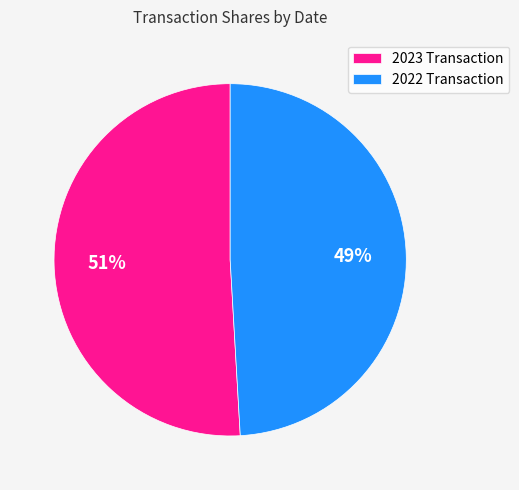

Rank the categories by value from lowest to highest.

2022 Transaction, 2023 Transaction